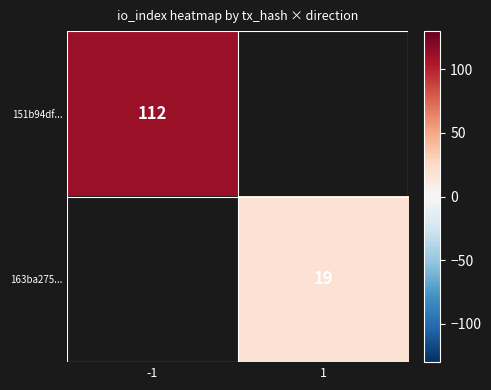

The value of 151b94df... at -1 is 76. True or false?

False